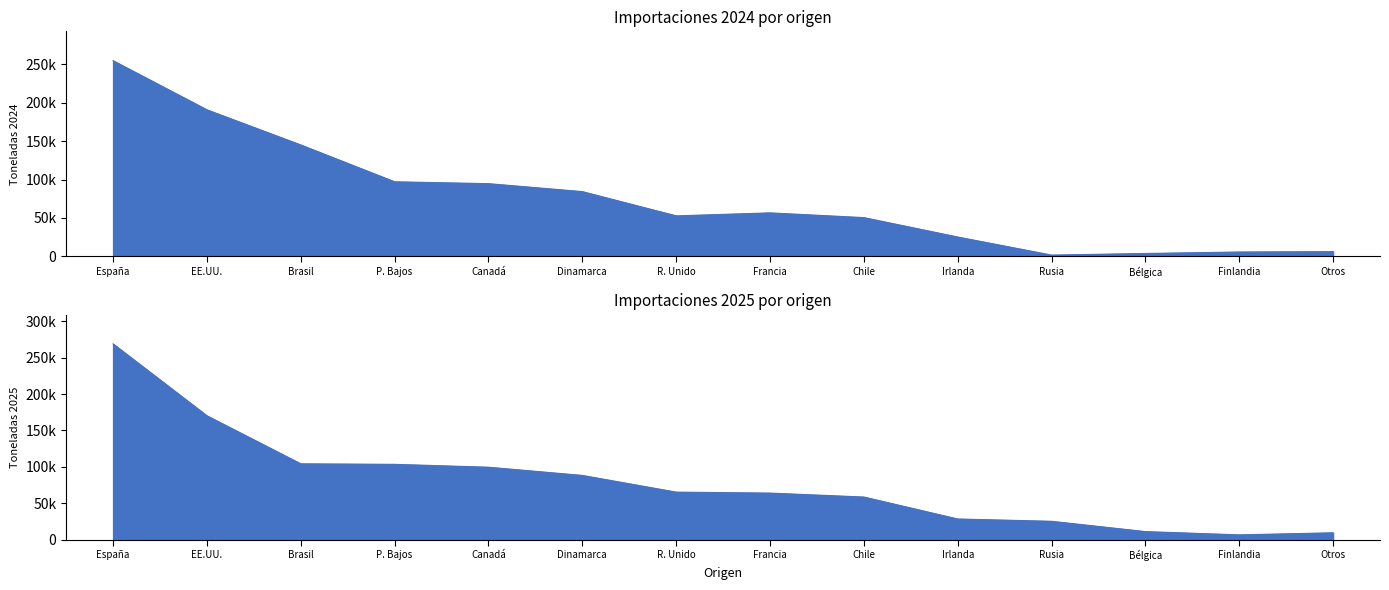

Does the chart display data point markers on the line(s)?

No